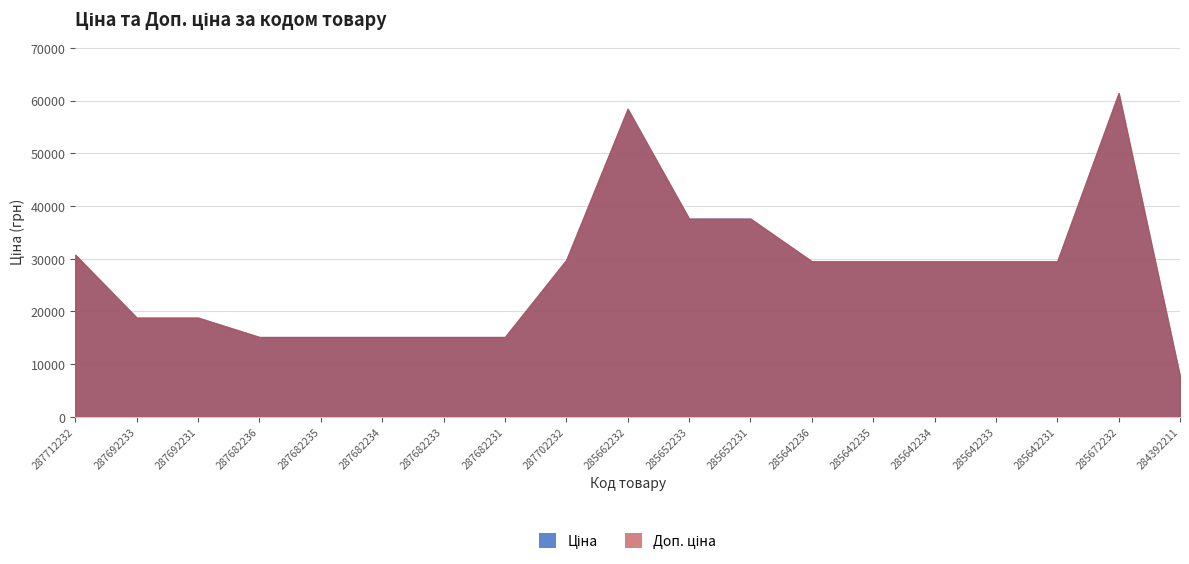

What is the difference between the maximum and minimum values in the Доп. ціна series?

53837.7